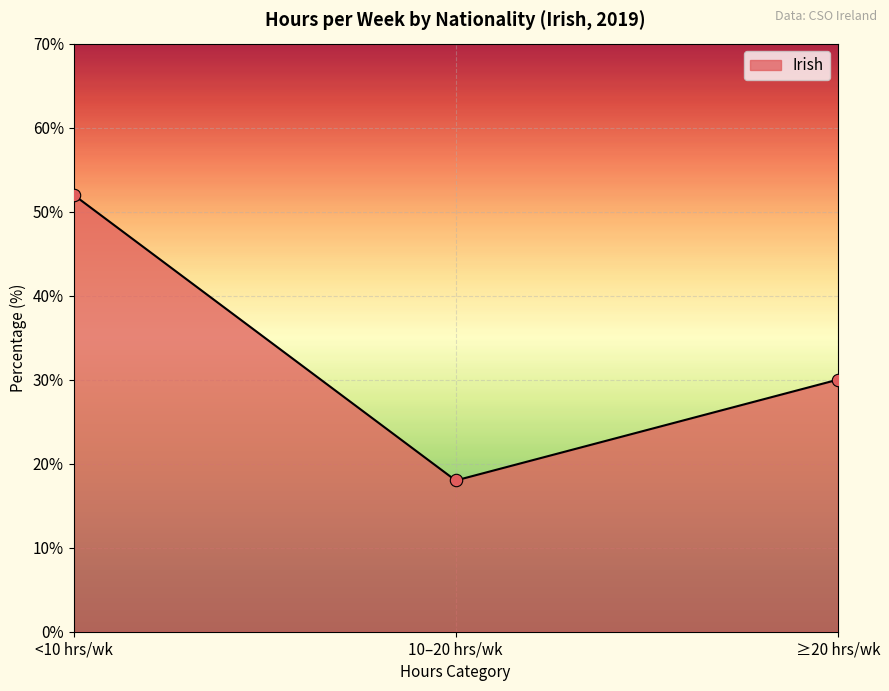

What is the change in value from <10 hrs/wk to ≥20 hrs/wk?

-22